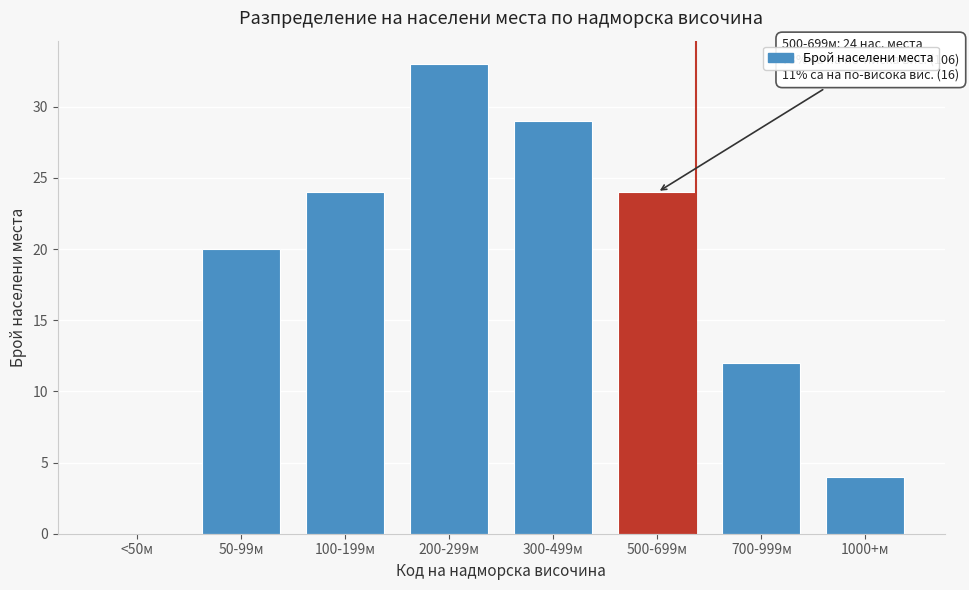

Reading left to right, transcribe all the data shown in this chart.

<50м=0	50-99м=20	100-199м=24	200-299м=33	300-499м=29	500-699м=24	700-999м=12	1000+м=4